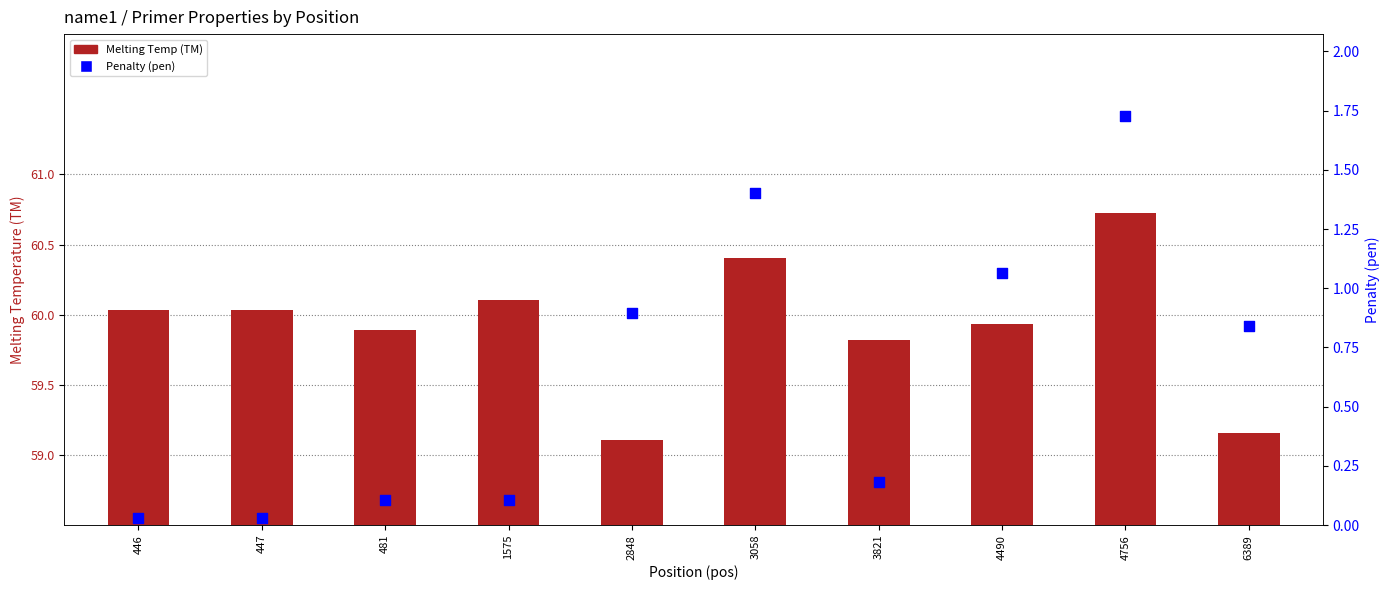

Which series has the widest spread of Y values?

Penalty (pen)